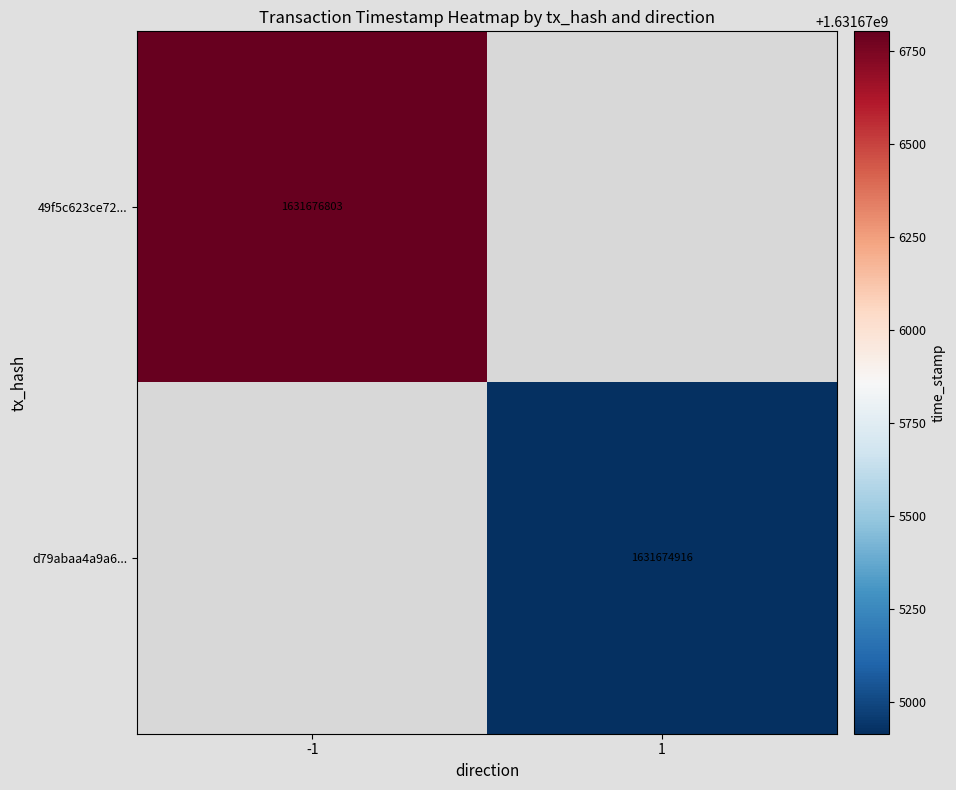

True or false: d79abaa4a9a6... has a value of 1631674916 at 1.

True